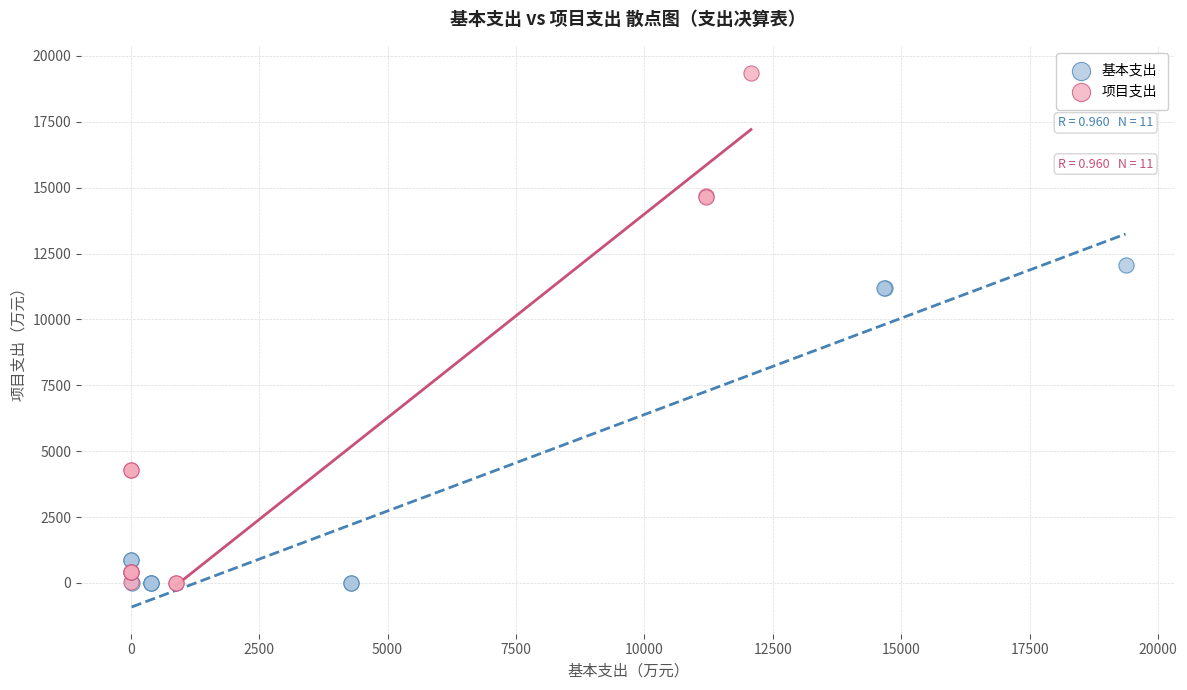

Which series has the widest spread of Y values?

项目支出